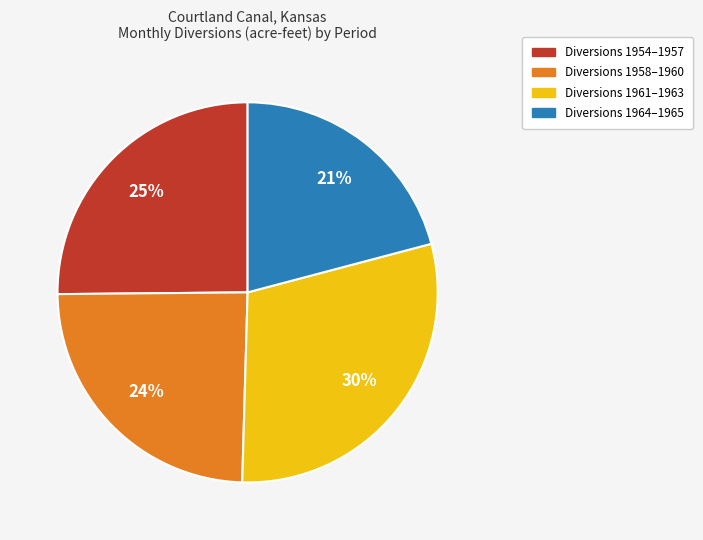

To the nearest percent, what is the difference between the largest and smallest slice percentages?

9%